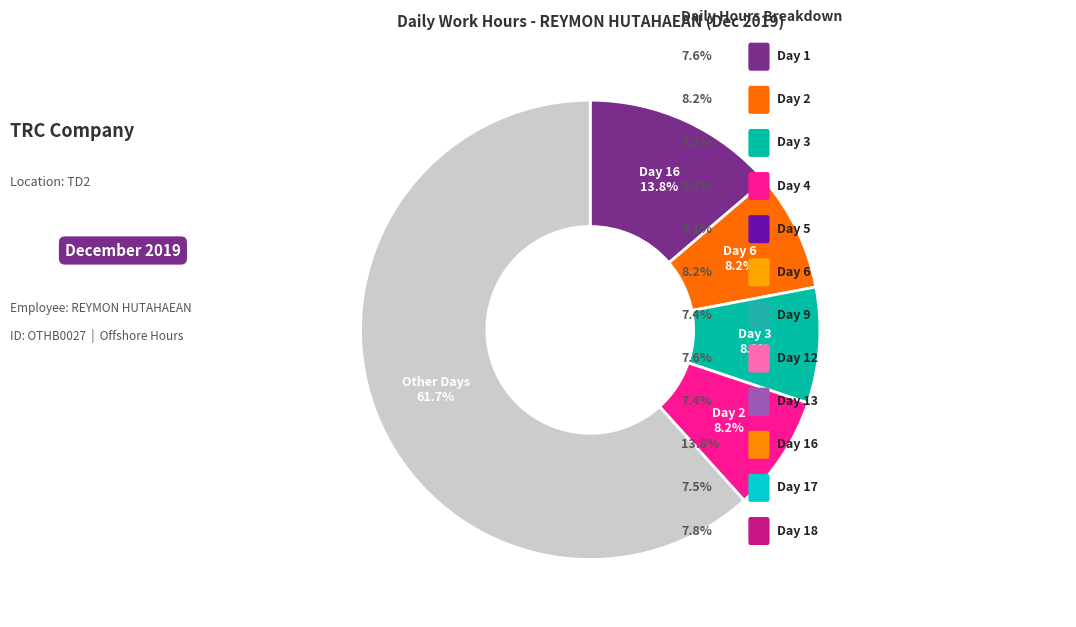

Is there a majority slice in this chart?

Yes